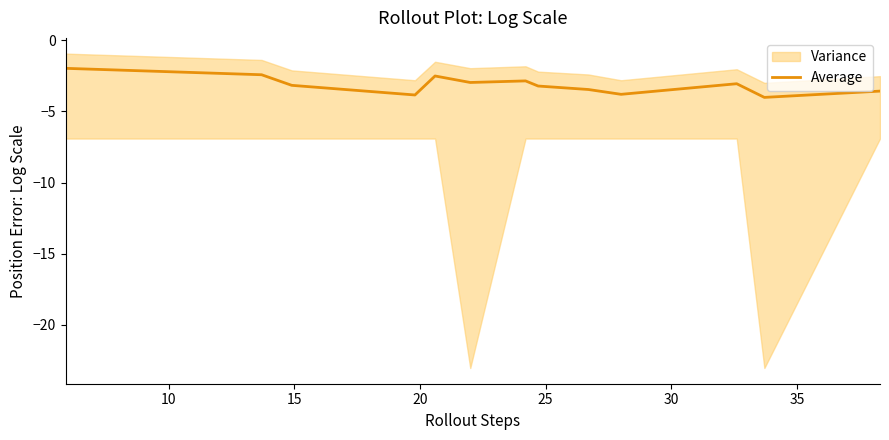

What is the lowest value of the Average series?

-4.0